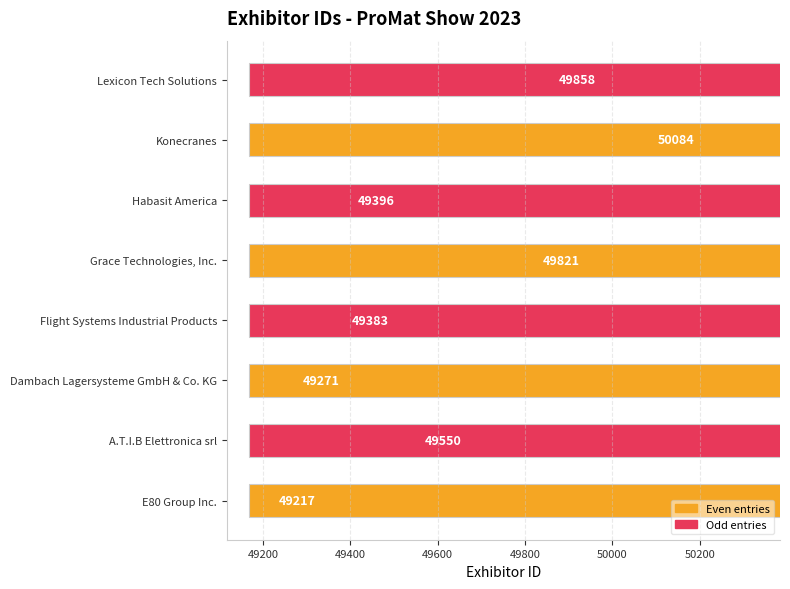

Is it true that the value at E80 Group Inc. is 81545?

False